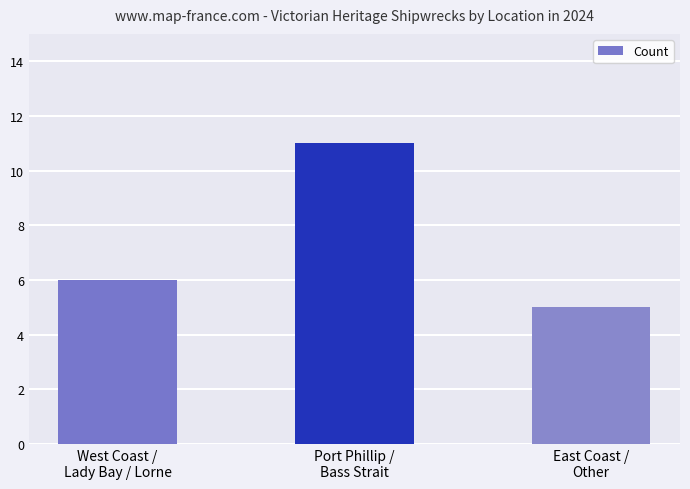

Is it true that the value at West Coast /
Lady Bay / Lorne is 4?

False